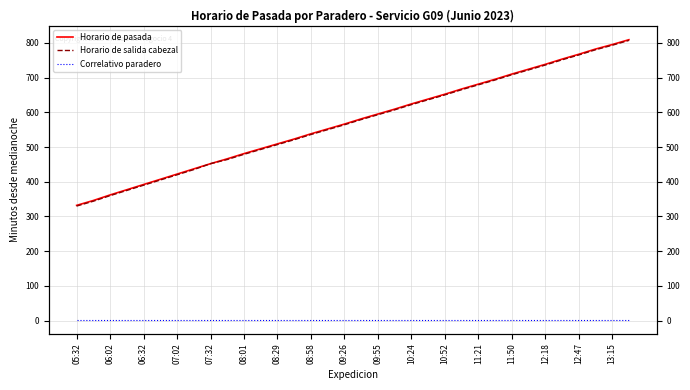

At which label does Correlativo paradero reach its minimum?

05:32